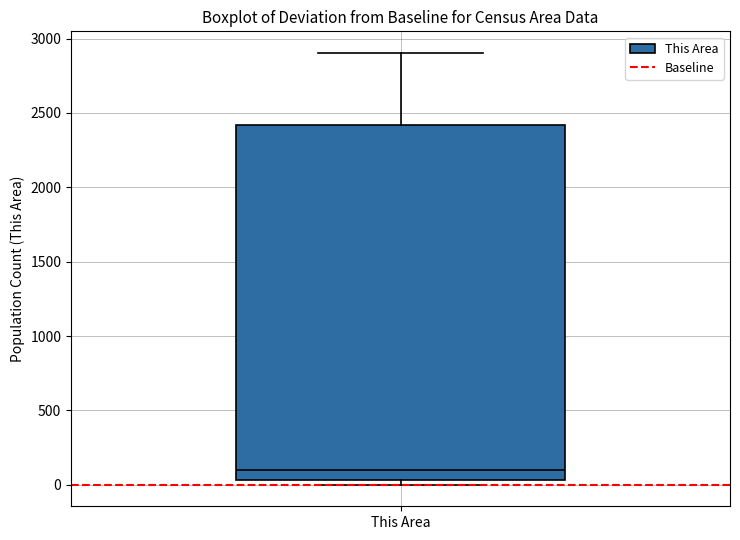

Transcribe this box plot: give where the median line is, the range the box spans, and where the two whiskers end, as read against the y-axis. The values are not printed on the chart, so give them approximately, as read against the axis.

median 100, box 50 to 2400, whiskers 0 to 2900